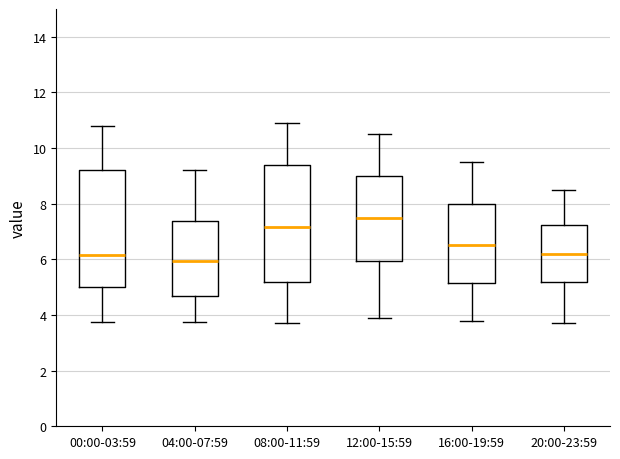

Reading left to right, transcribe this box plot: for each box, give where its median line is, the range the box spans, and where its two whiskers end, as read against the y-axis. The values are not printed on the chart, so give them approximately, as read against the axis.

00:00-03:59: median 6.2, box 5.0 to 9.2, whiskers 3.8 to 10.8
04:00-07:59: median 6.0, box 4.8 to 7.4, whiskers 3.8 to 9.2
08:00-11:59: median 7.2, box 5.2 to 9.4, whiskers 3.8 to 11.0
12:00-15:59: median 7.6, box 6.0 to 9.0, whiskers 4.0 to 10.6
16:00-19:59: median 6.6, box 5.2 to 8.0, whiskers 3.8 to 9.6
20:00-23:59: median 6.2, box 5.2 to 7.2, whiskers 3.8 to 8.6